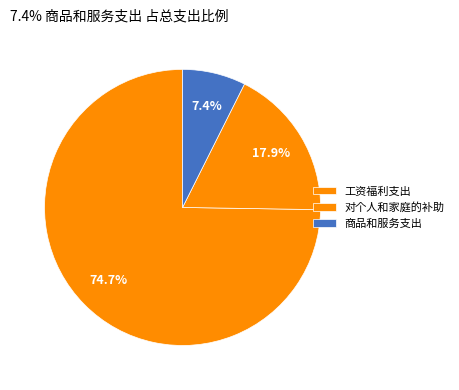

To the nearest percent, what percentage of the pie is 对个人和家庭的补助?

18%